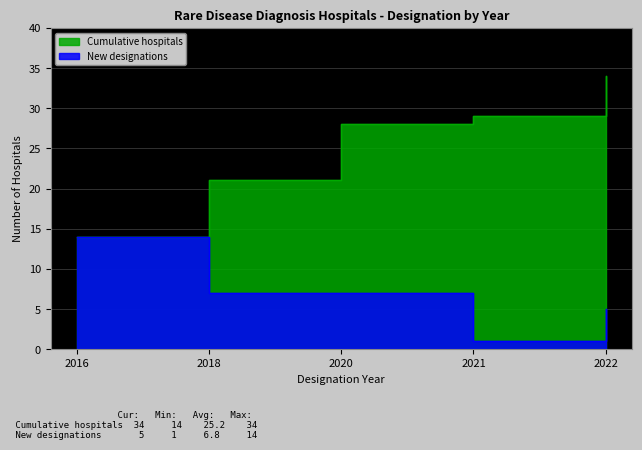

True or false: New designations and Cumulative hospitals intersect in this chart.

False